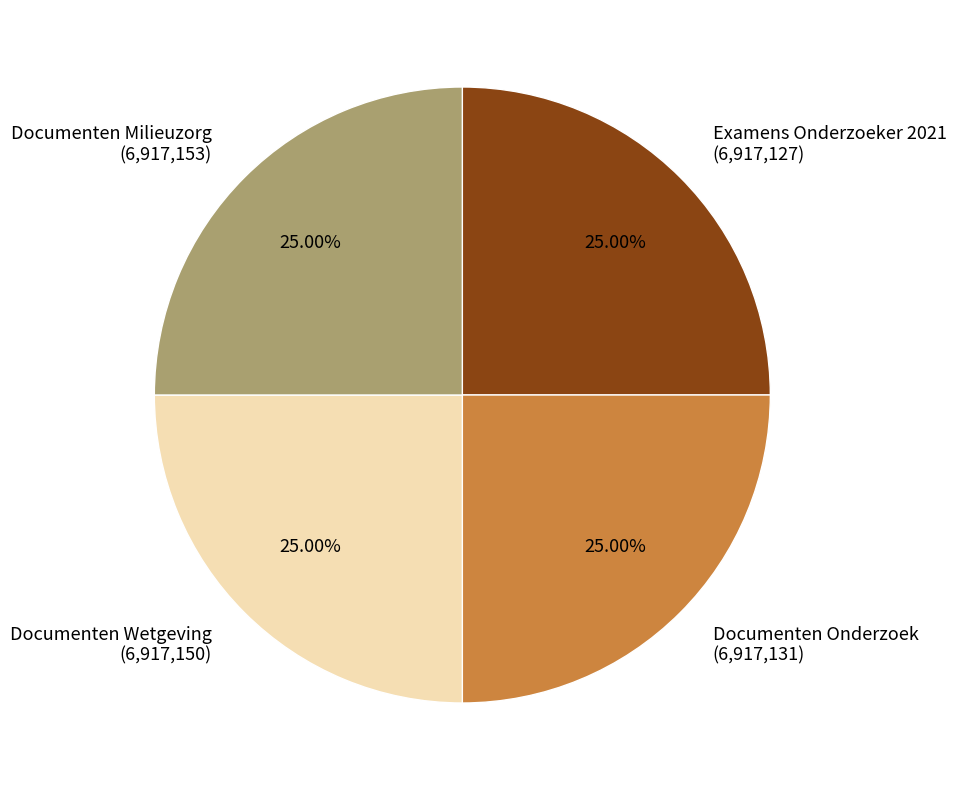

Does Examens Onderzoeker 2021 account for over 50% of the chart?

No